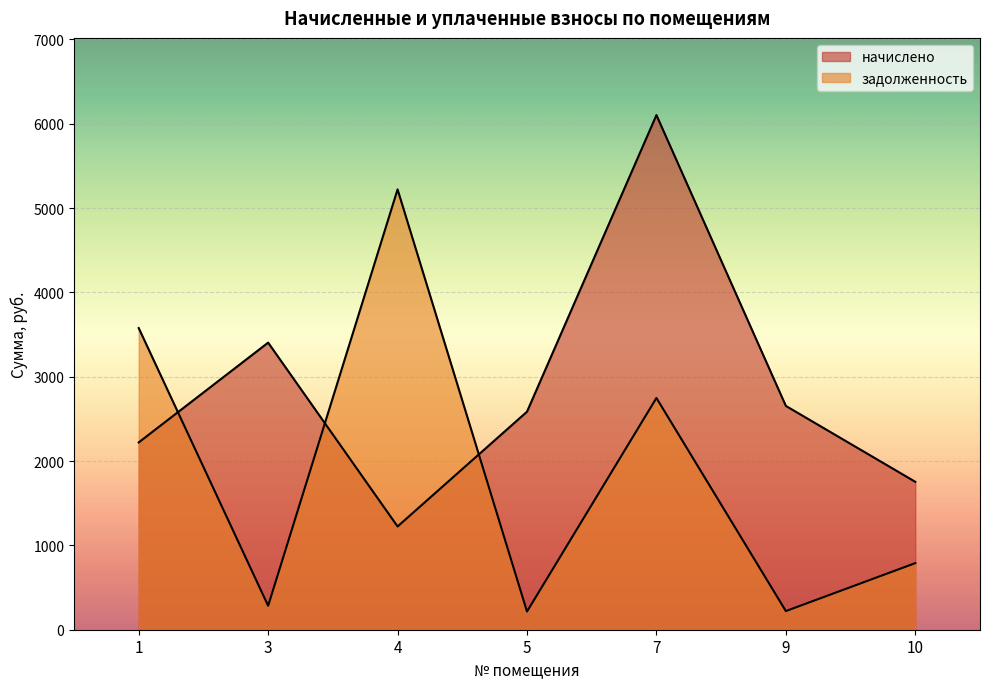

Which category has the highest value across all series?

7